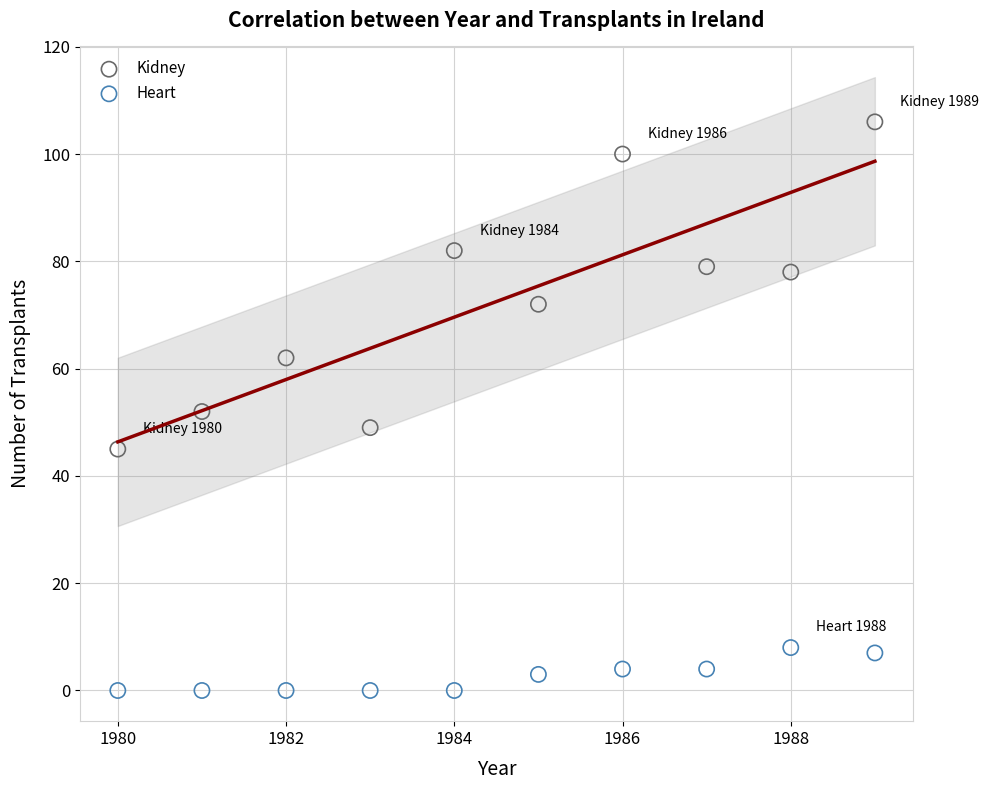

Across all data points, what is the range of Y values (max minus min)?

106